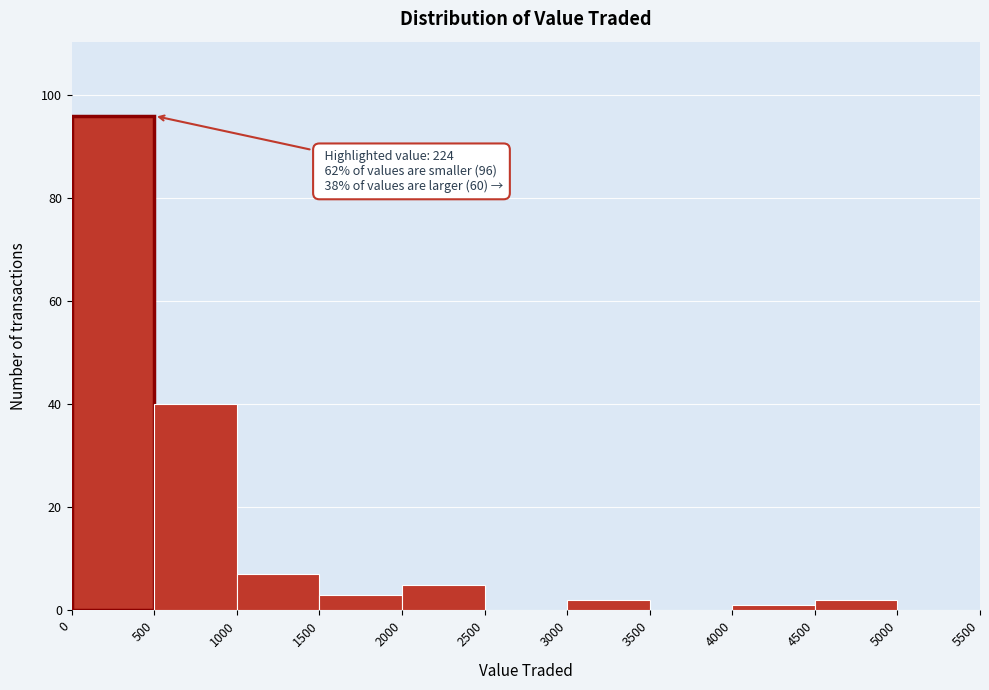

Over which range of the x-axis is the bar tallest?

0 to 500